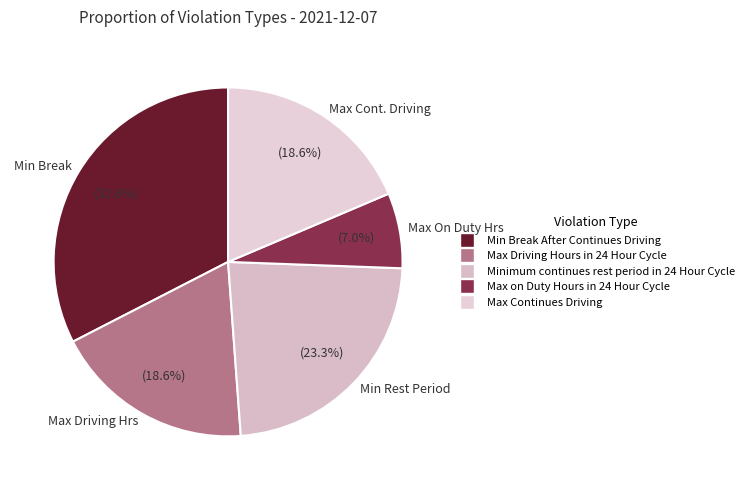

Approximately how many times larger is the value at Max Cont. Driving compared to Min Break?

0.6